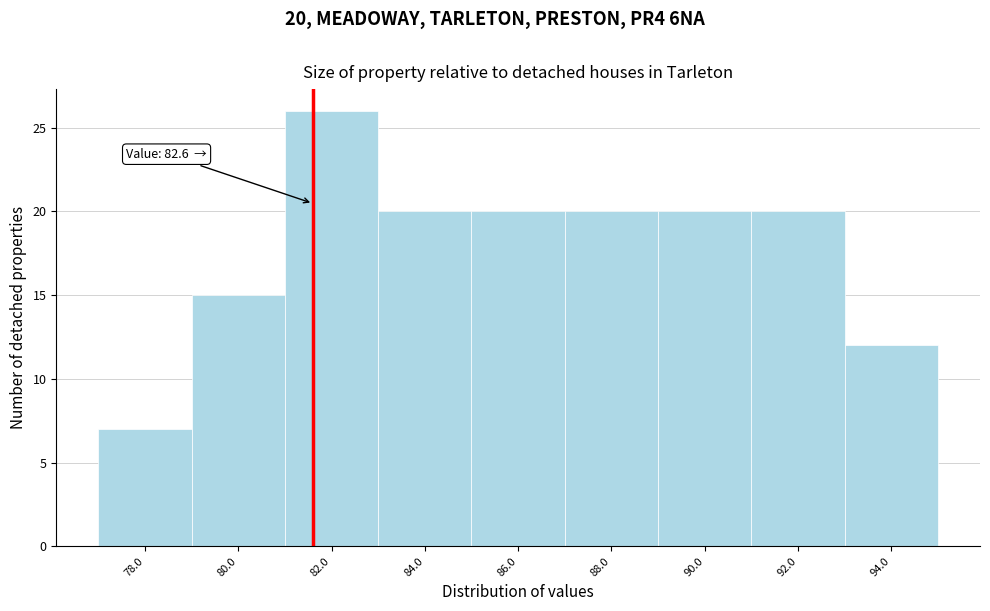

Reading left to right, extract all data points from this chart.

78.0=7	80.0=15	82.0=26	84.0=20	86.0=20	88.0=20	90.0=20	92.0=20	94.0=12